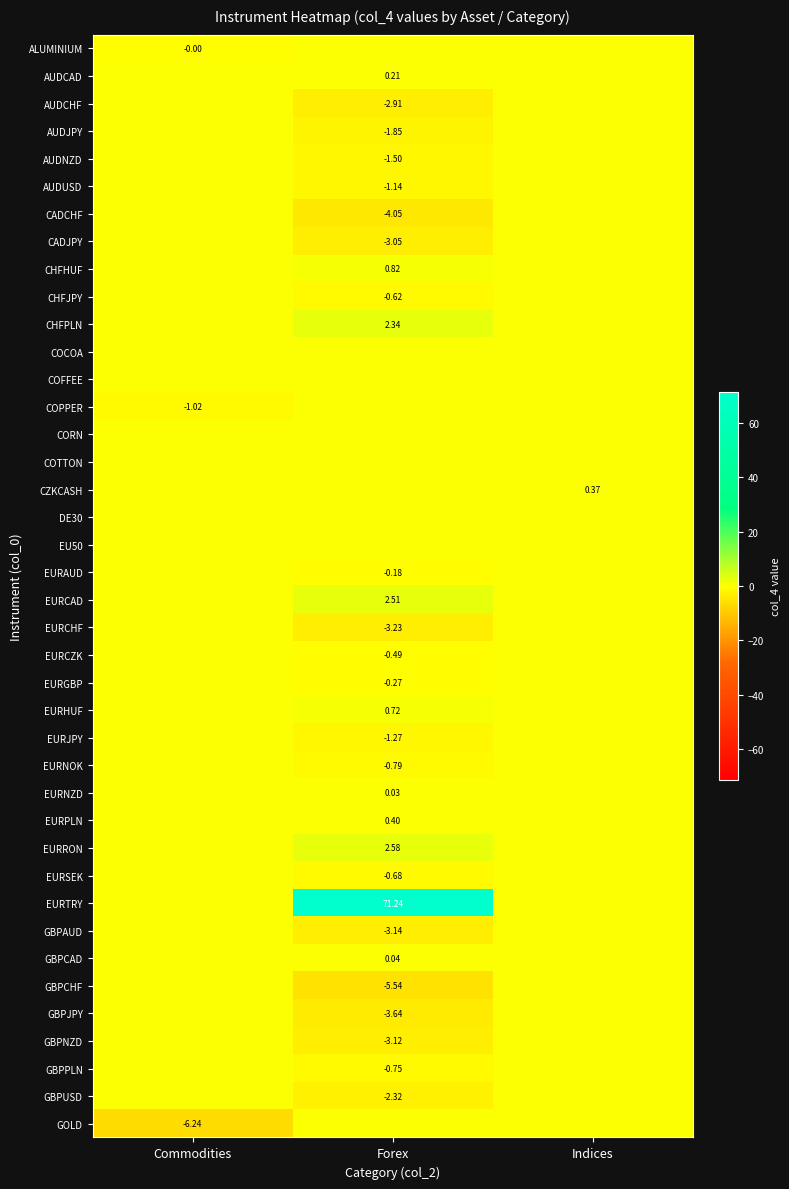

Which label corresponds to the smallest value in the chart?

Commodities